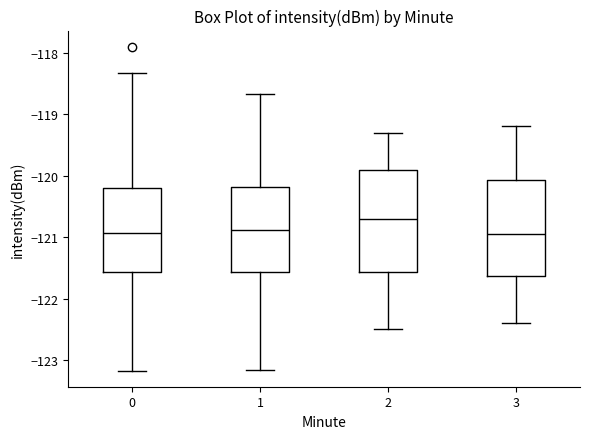

Reading left to right, read every box against the y-axis: the position of its median line, the range the box covers, and the ends of its whiskers. The values are not printed on the chart, so give them approximately, as read against the axis.

0: median -120.9, box -121.6 to -120.2, whiskers -123.2 to -118.3
1: median -120.9, box -121.6 to -120.2, whiskers -123.2 to -118.7
2: median -120.7, box -121.6 to -119.9, whiskers -122.5 to -119.3
3: median -120.9, box -121.6 to -120.1, whiskers -122.4 to -119.2